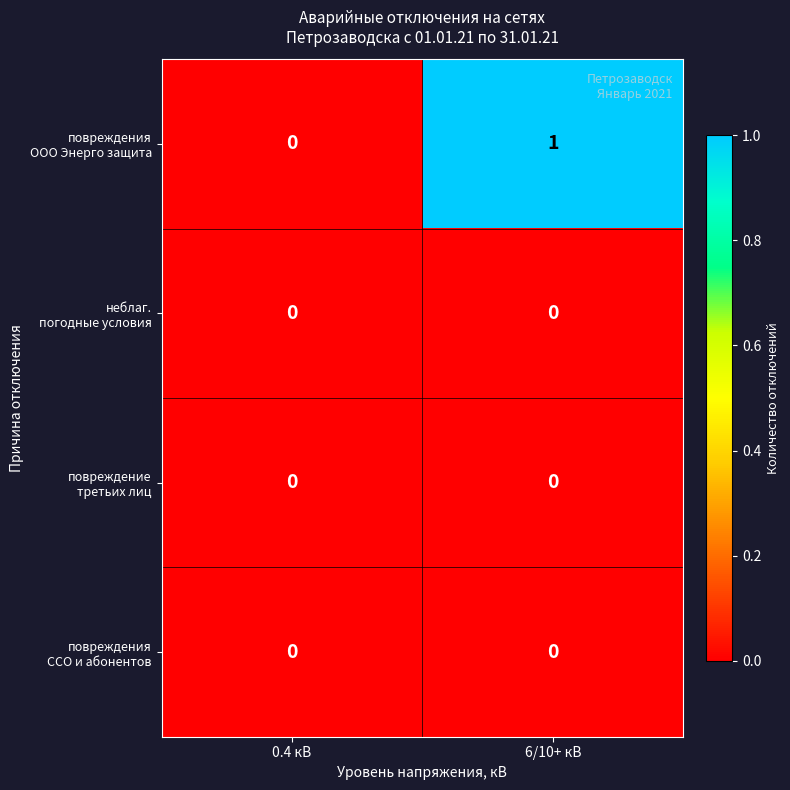

At which category is the sum across all series the highest?

6/10+ кВ